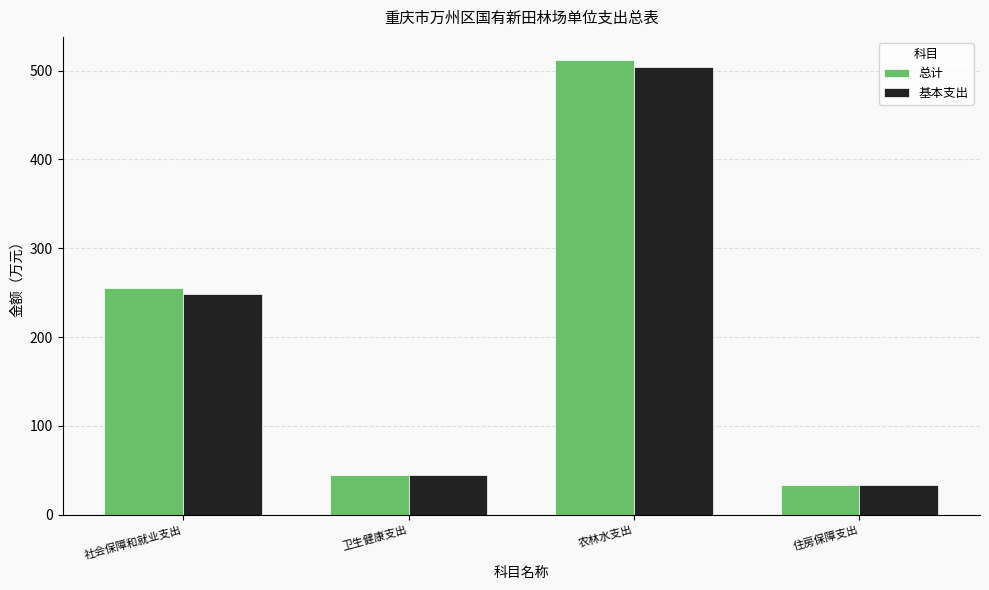

How many bars are there in total?

8